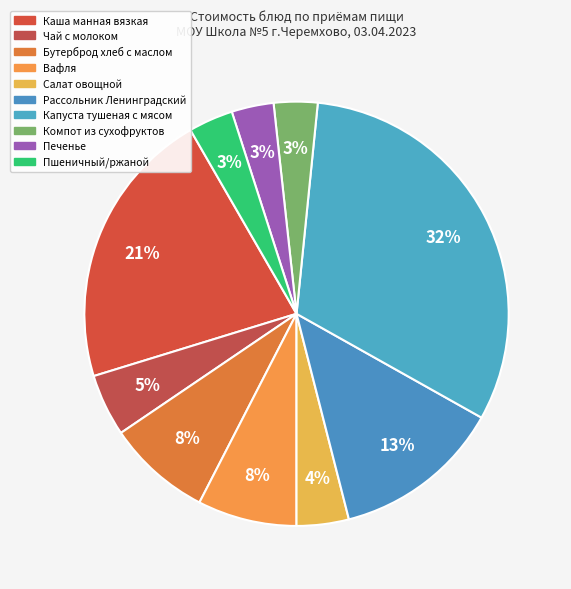

Count the number of slices in the pie.

10